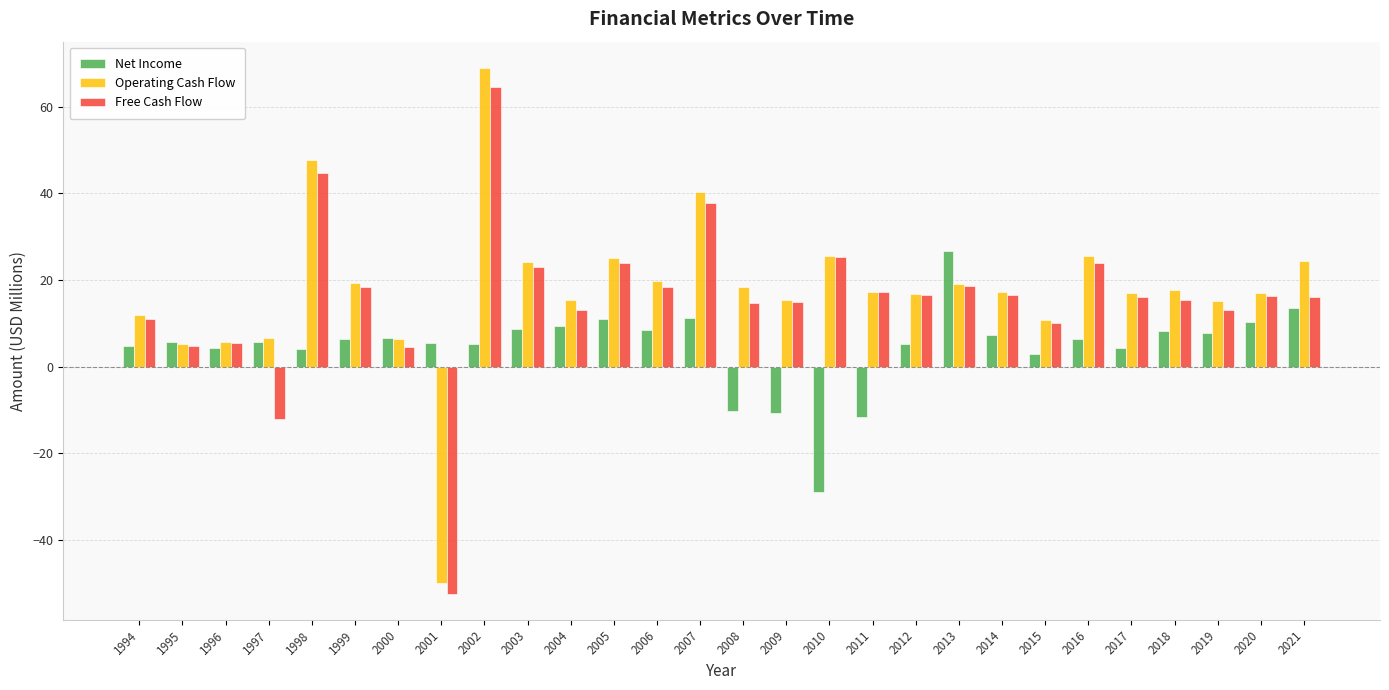

What is the spread (max minus min) of values at 2009?

26.2